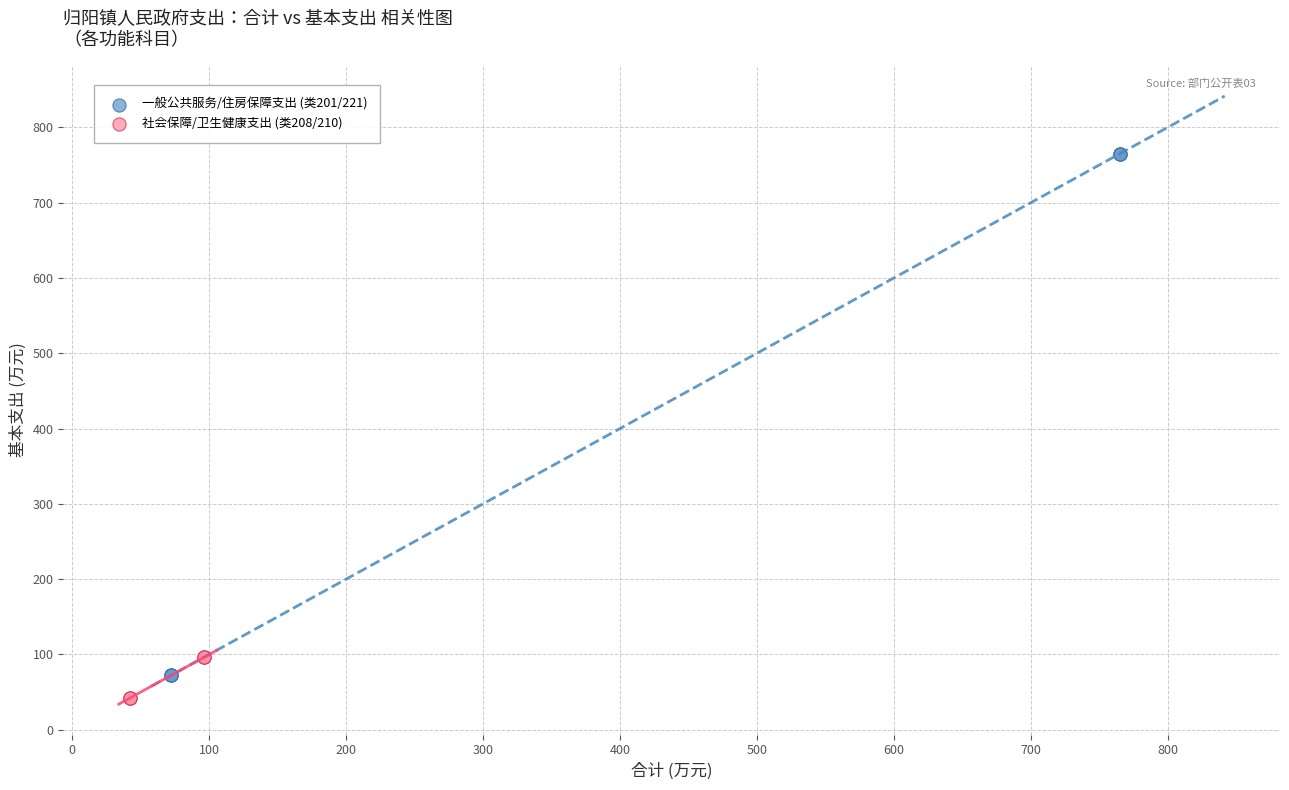

Which series contains the highest Y value?

一般公共服务/住房保障支出 (类201/221)